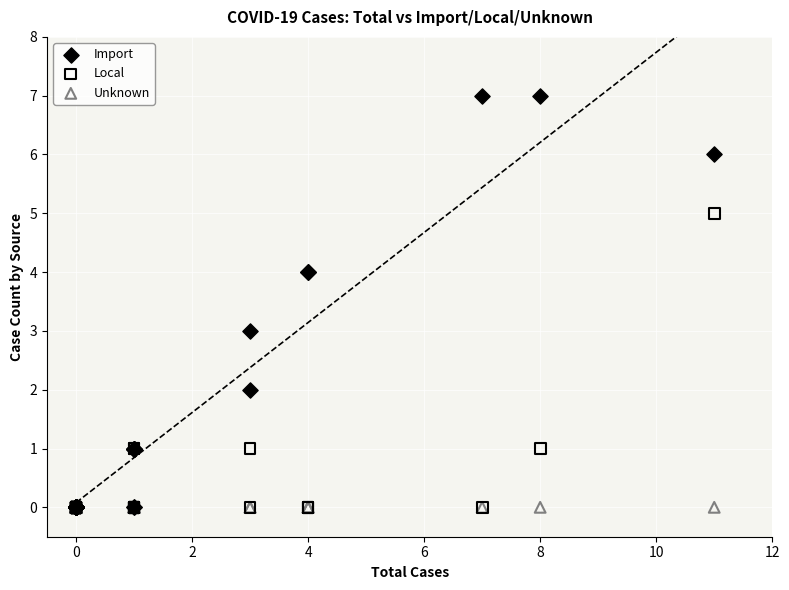

What are all the series names shown in the legend?

Import, Local, Unknown